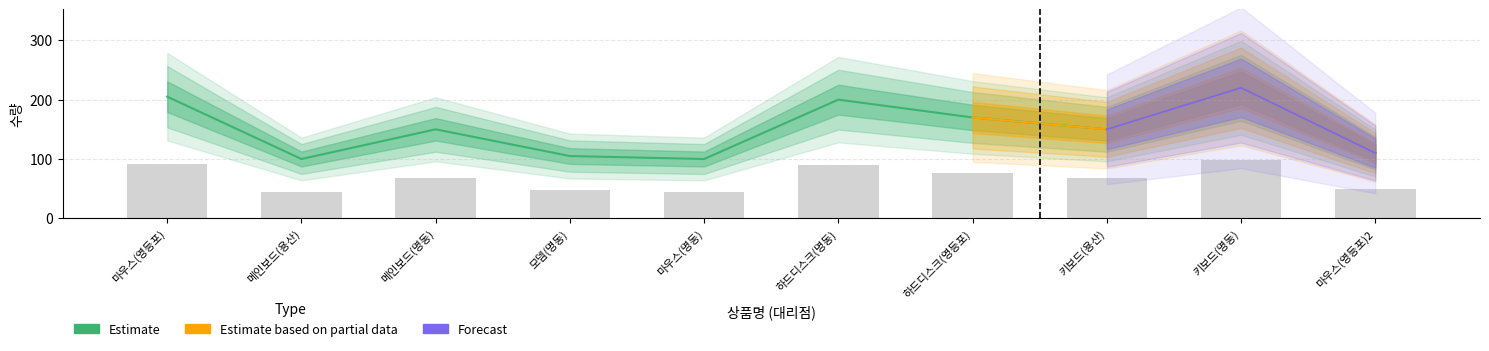

What is the label of the 9th bar from the right?

메인보드(용산)